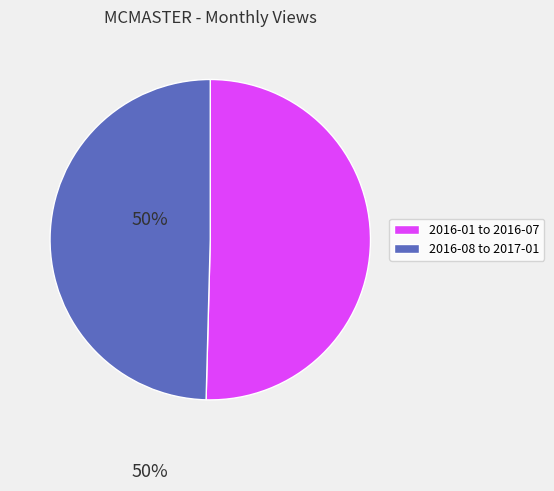

Does any single category account for the majority?

Yes